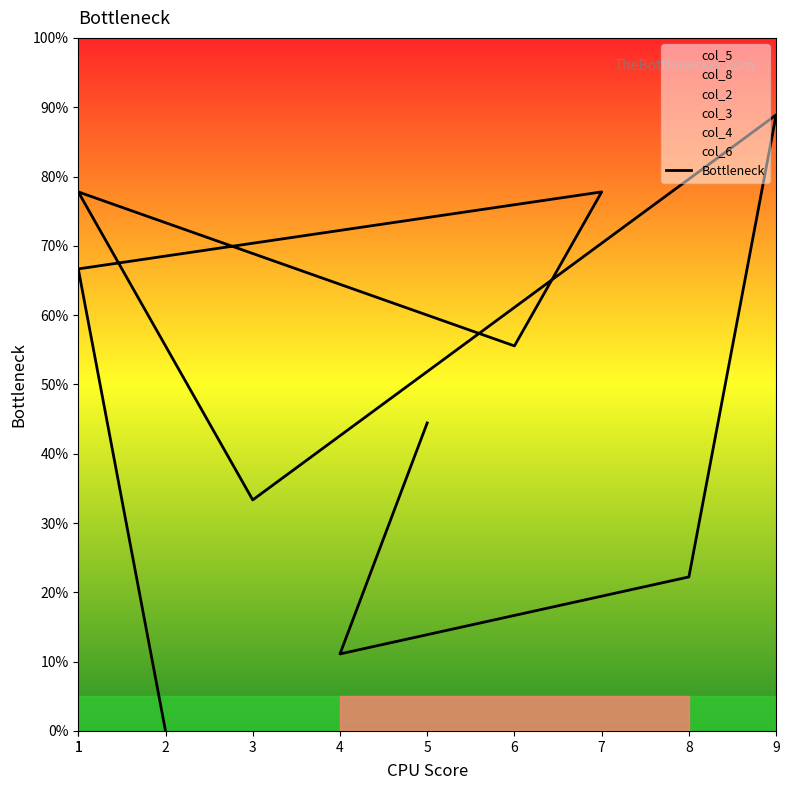

Does the chart have visible grid lines?

No